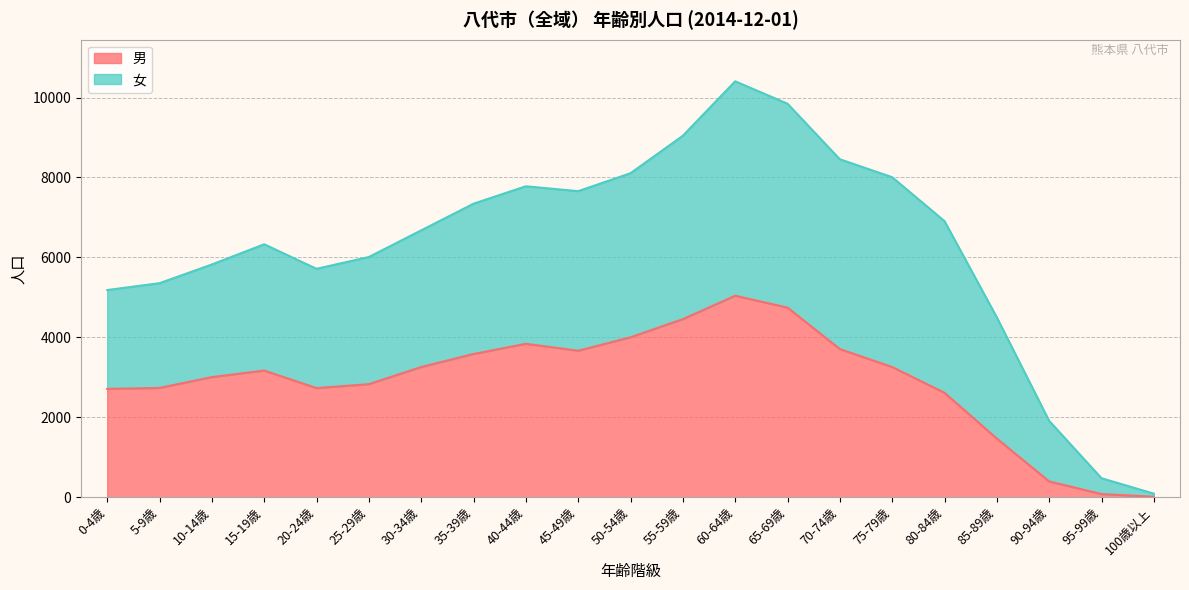

Between 45-49歳 and 5-9歳, which is larger?

45-49歳